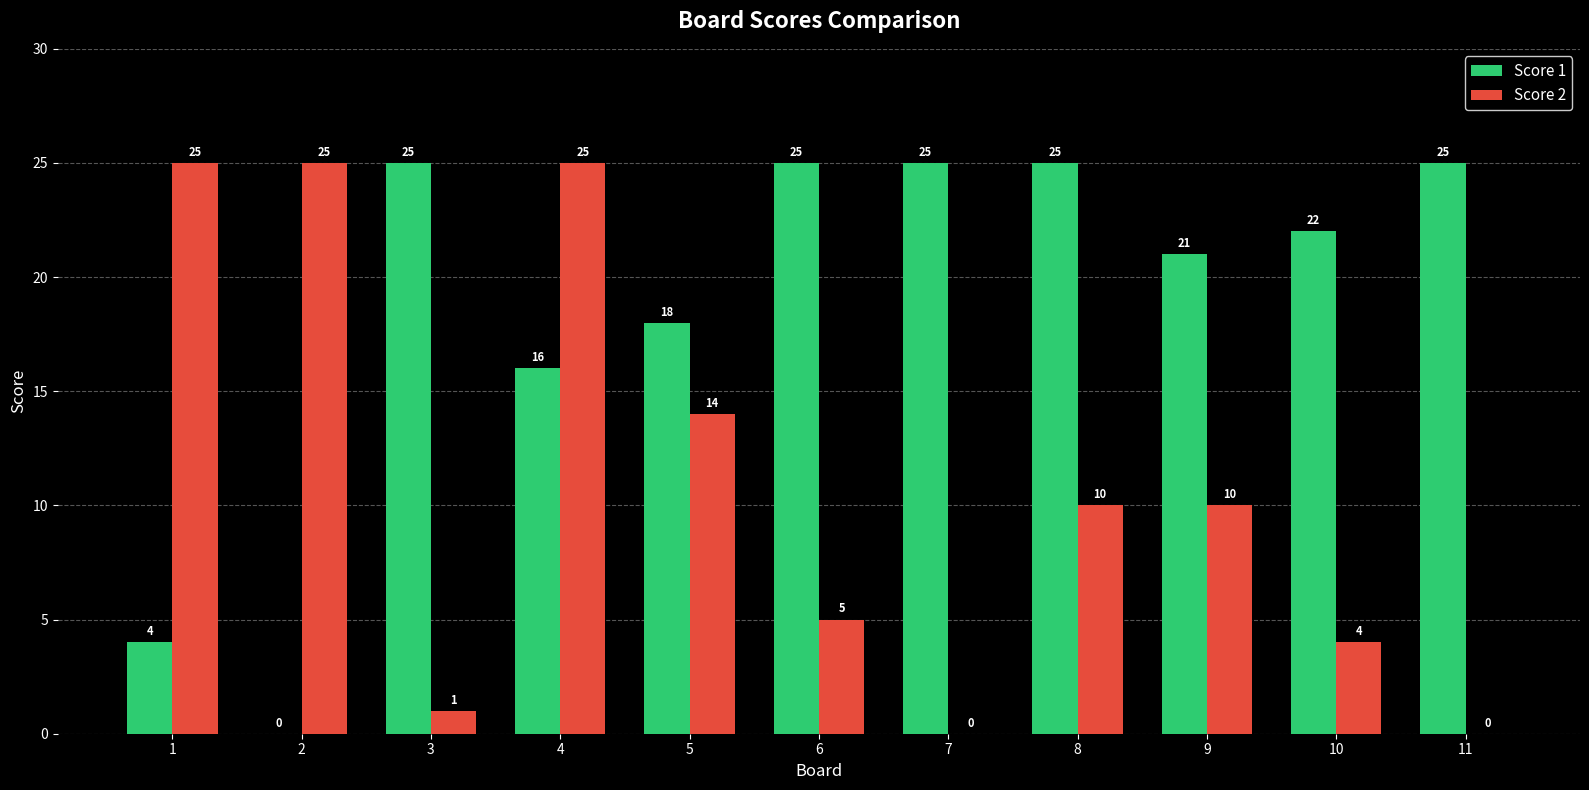

Reading right to left, what are all the values shown in this chart?

Score 1: 11=25	10=22	9=21	8=25	7=25	6=25	5=18	4=16	3=25	2=0	1=4
Score 2: 11=0	10=4	9=10	8=10	7=0	6=5	5=14	4=25	3=1	2=25	1=25